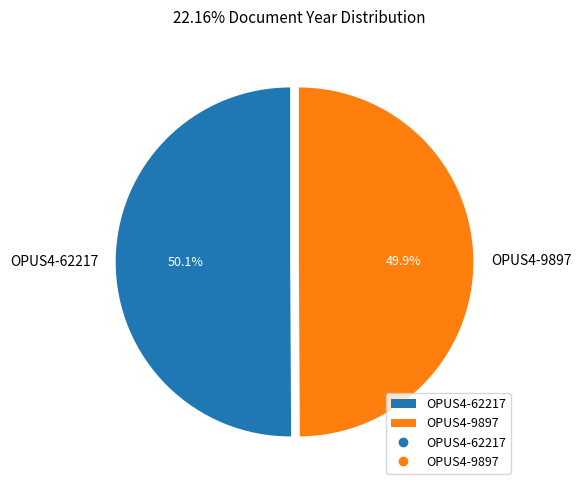

To the nearest percent, what is the average slice percentage?

50%